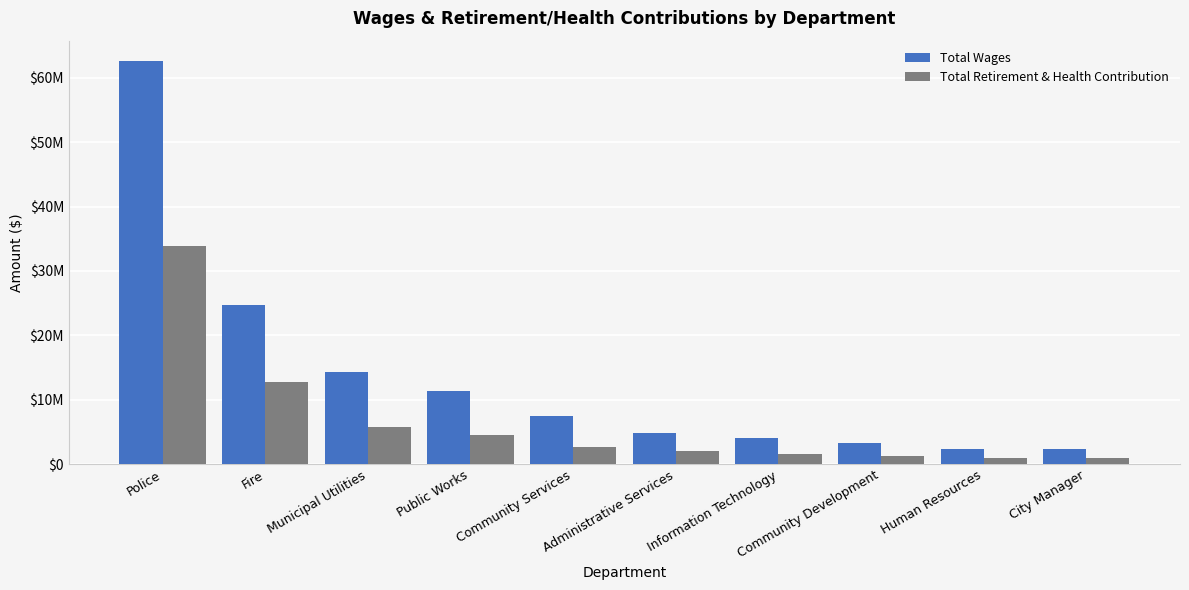

Does the chart contain any negative values?

No